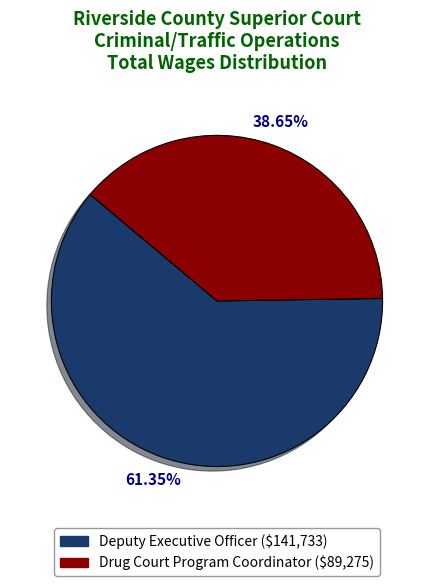

Does Deputy Executive Officer represent more than half of the total?

Yes